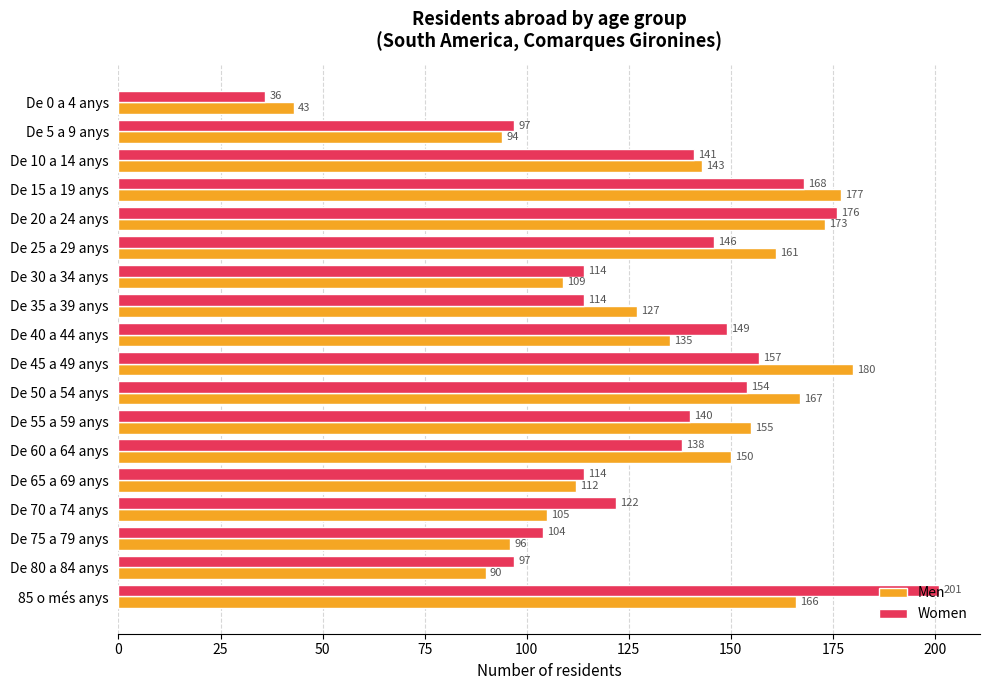

At which label does Women reach its peak?

85 o més anys